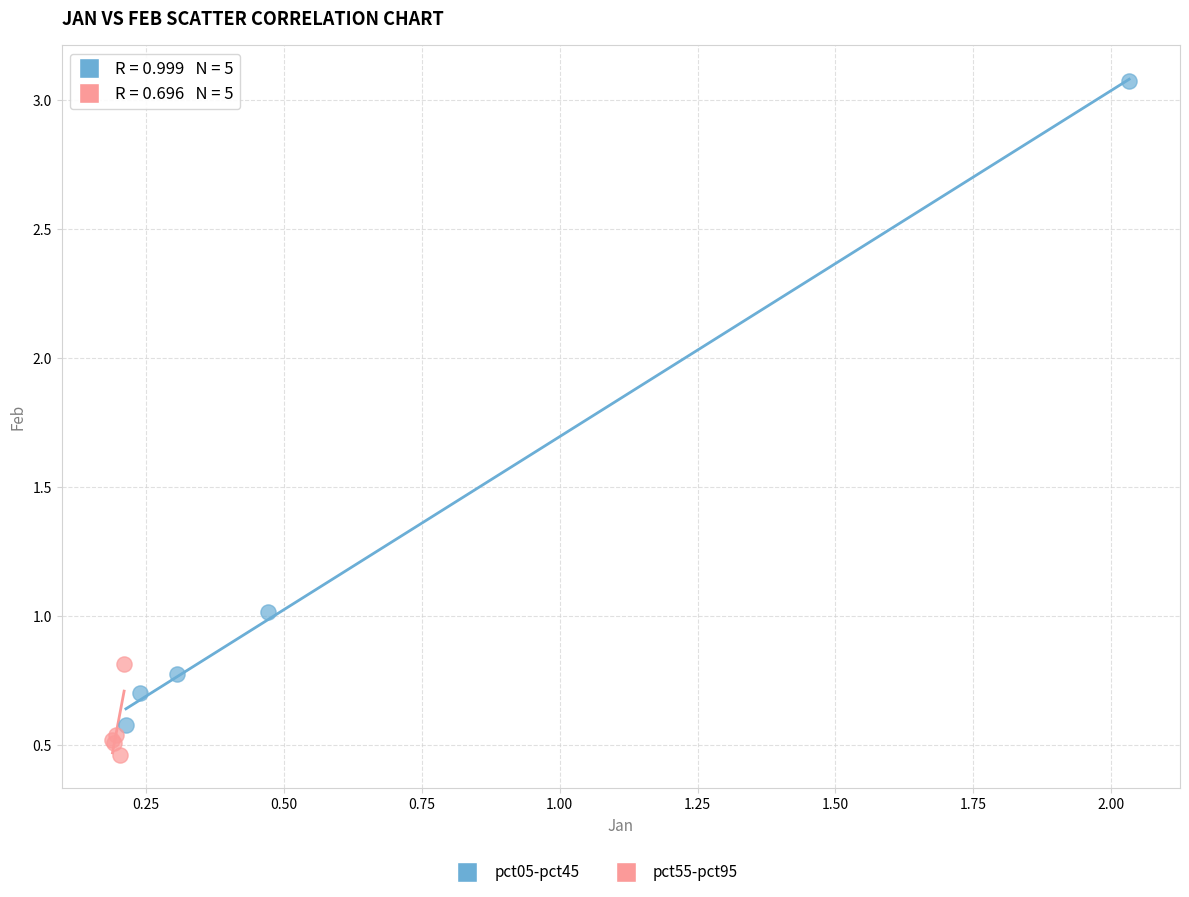

Which series has the widest spread of Y values?

pct05-pct45